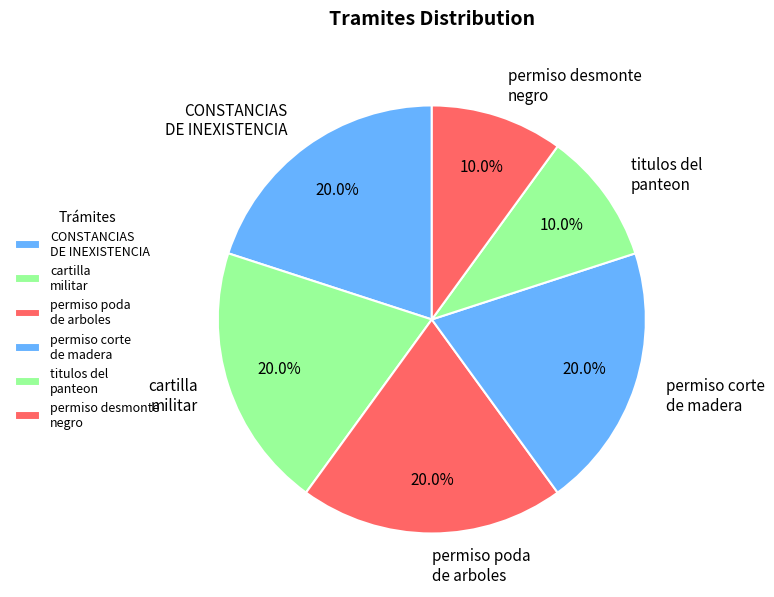

How much of the chart is everything except cartilla militar?

80.0%